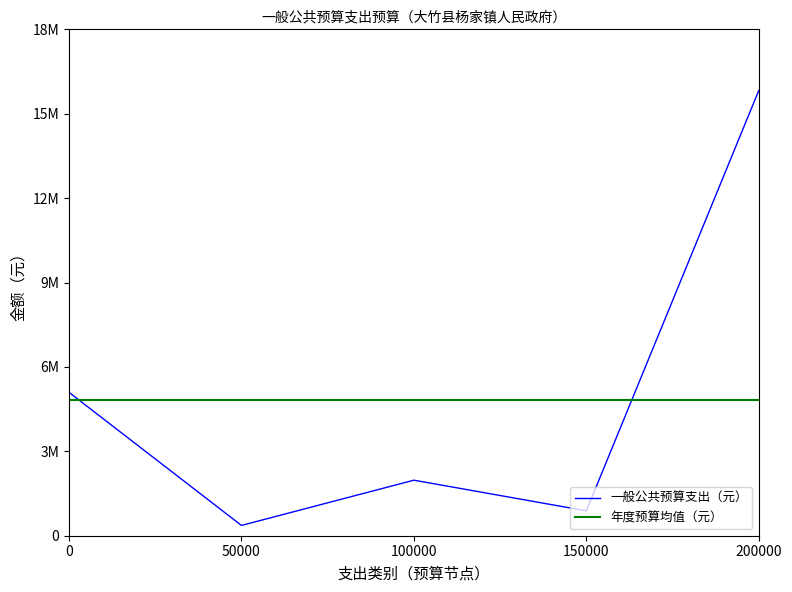

What is the sum of the 一般公共预算支出（元） values at 0 and 200000?

20919564.9